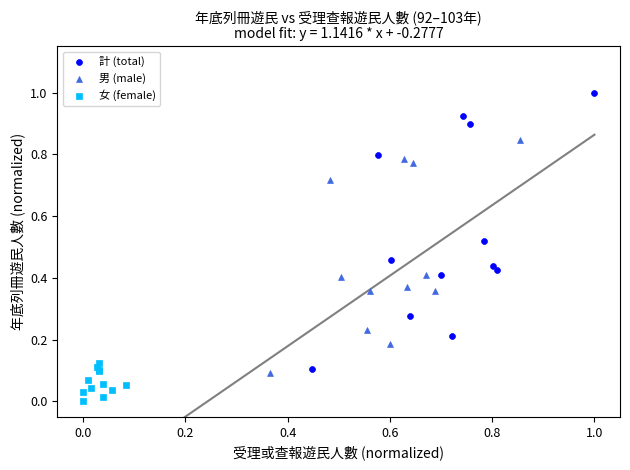

What are all the series names shown in the legend?

計 (total), 男 (male), 女 (female)